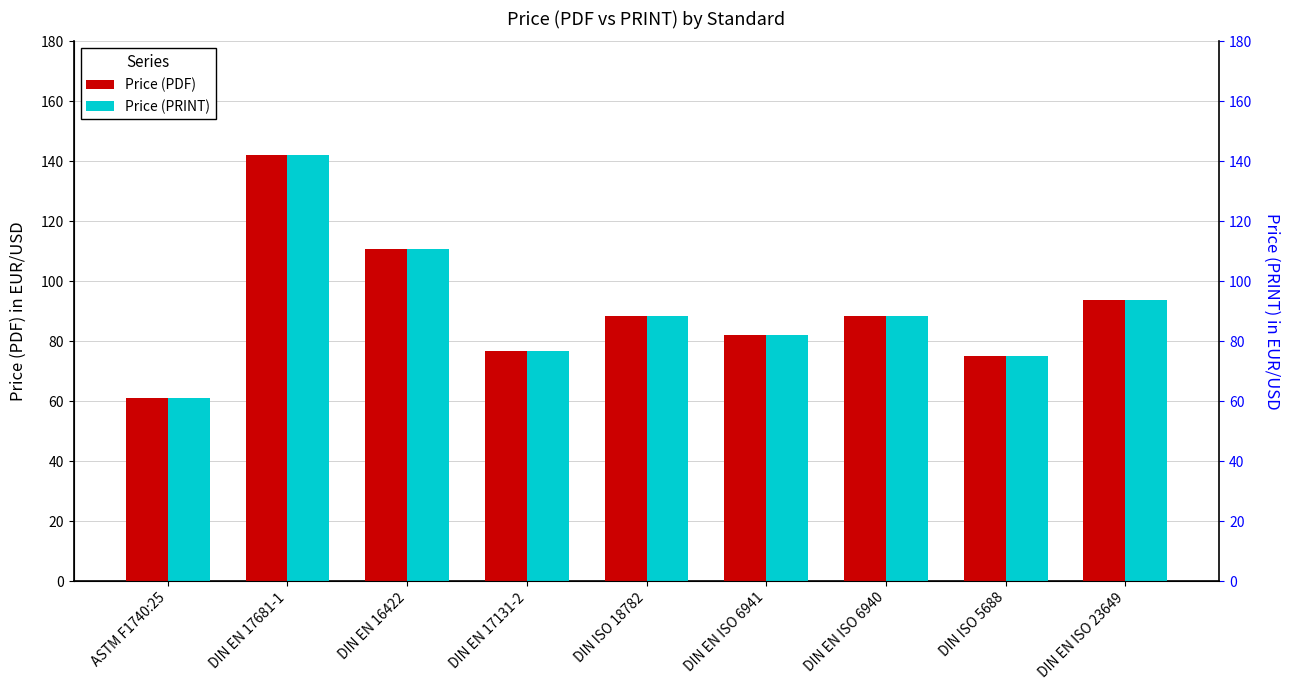

Does the chart contain stacked bars?

No